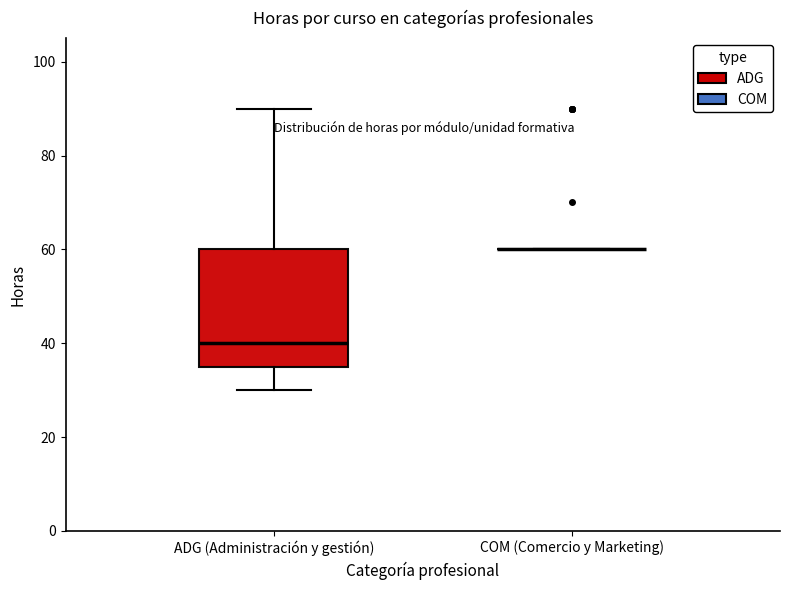

Comparing the boxes themselves (not the whiskers), which one is the tallest?

ADG (Administración y gestión)